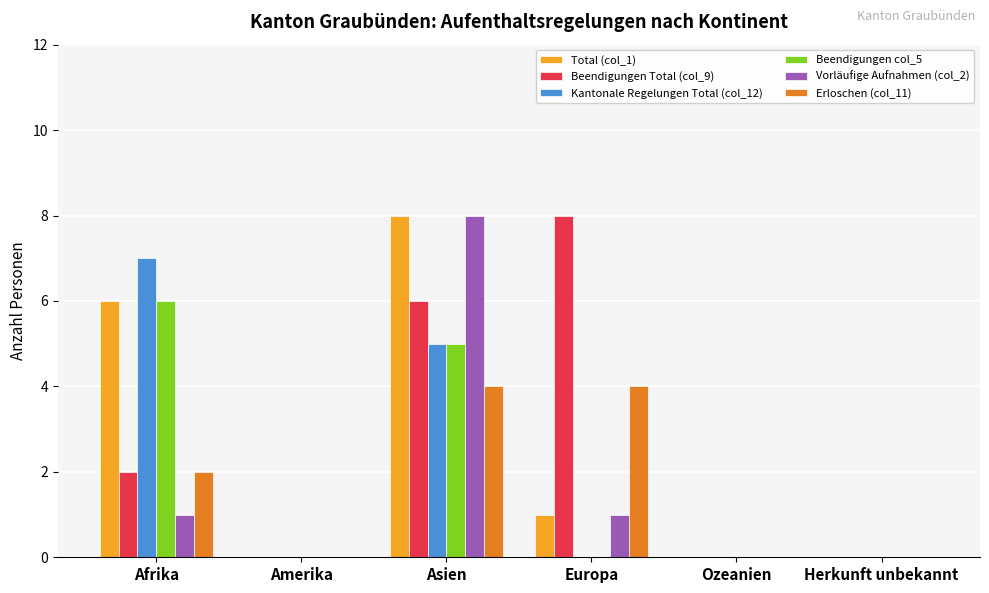

Which series changed the most between Europa and Herkunft unbekannt?

Beendigungen Total (col_9)